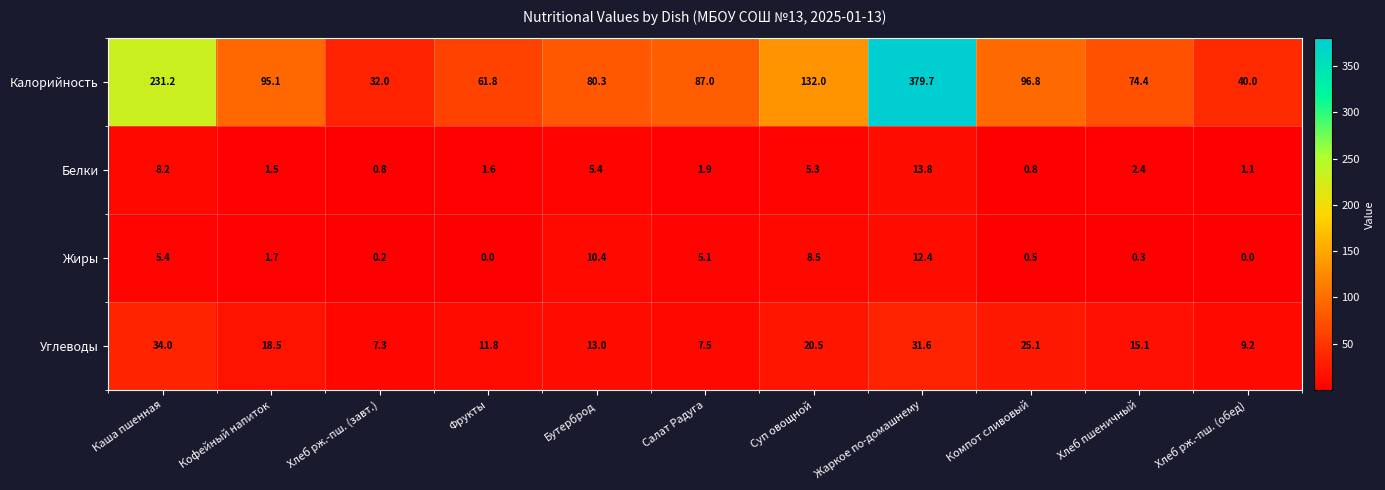

What is the sum of all Калорийность values?

1310.3